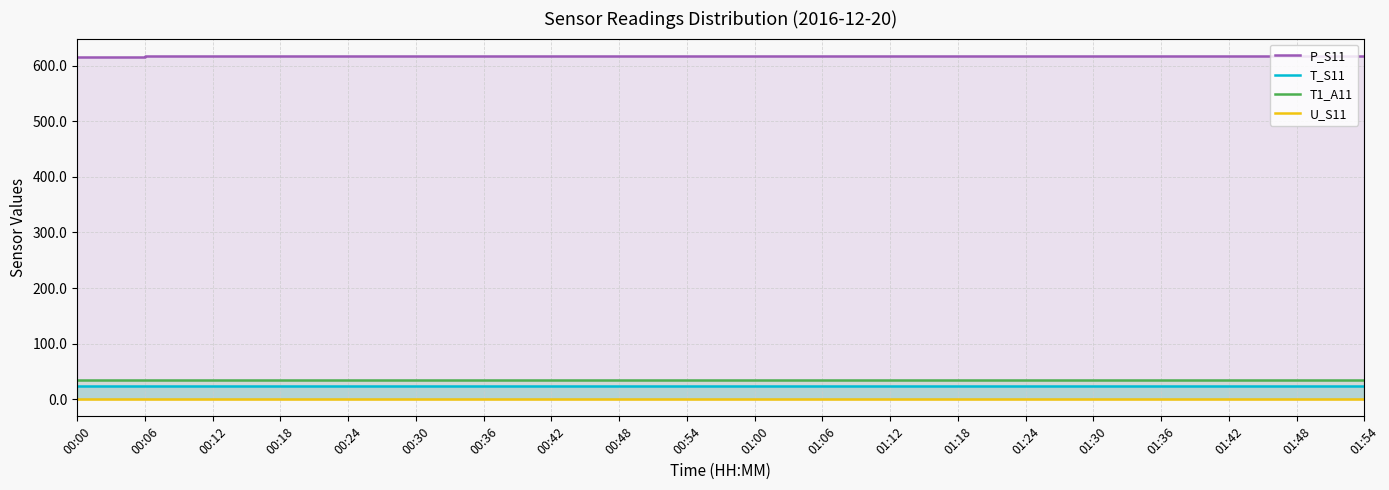

What is the value of the T_S11 point at the 2nd from the left?

24.4